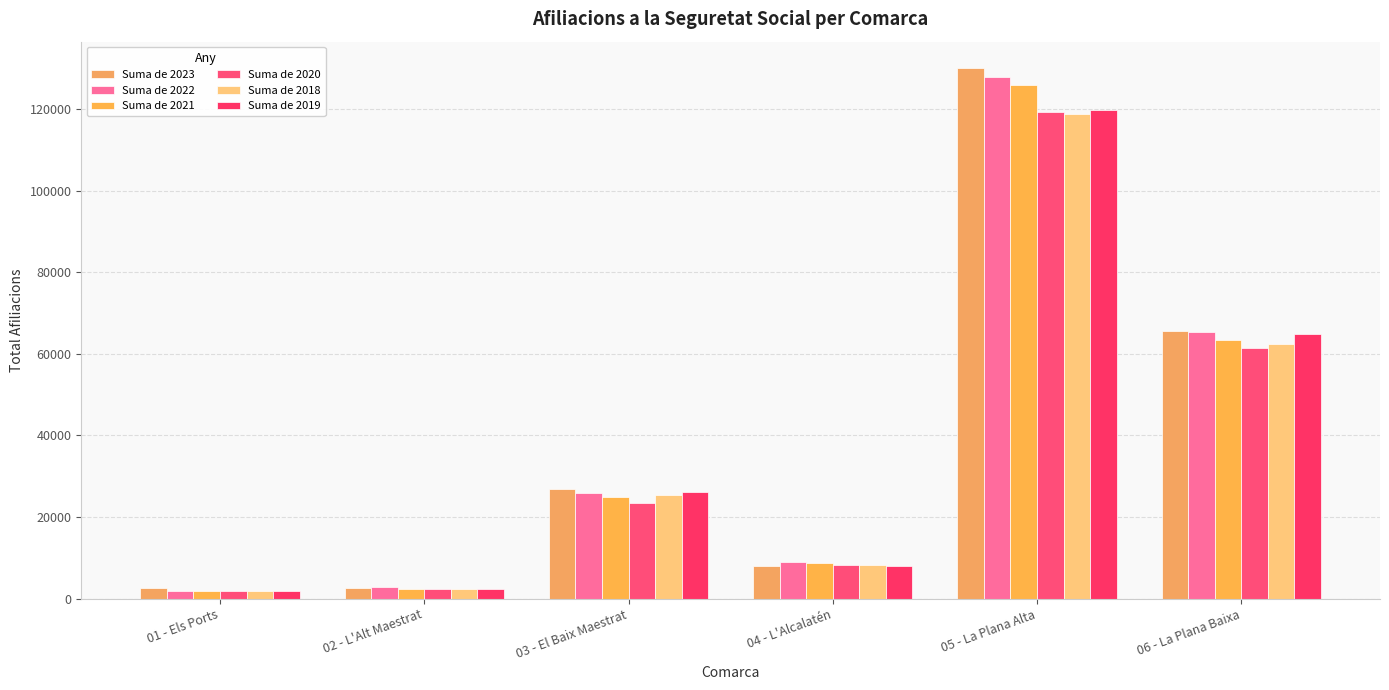

What is the smallest value displayed?

1809.8